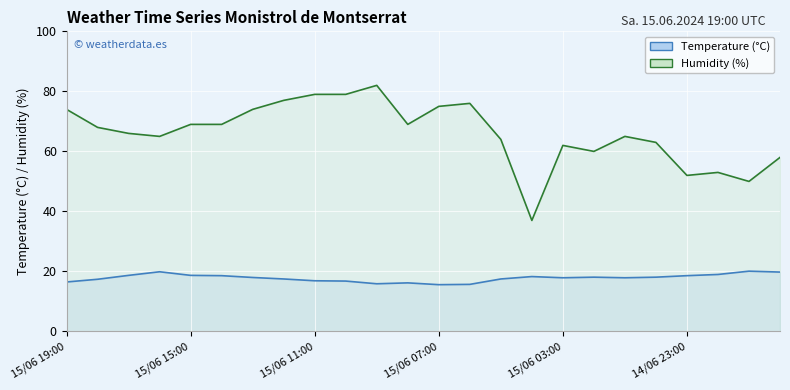

What is the difference between the Humidity (%) values at 15/06 15:00 and 16?

6.0